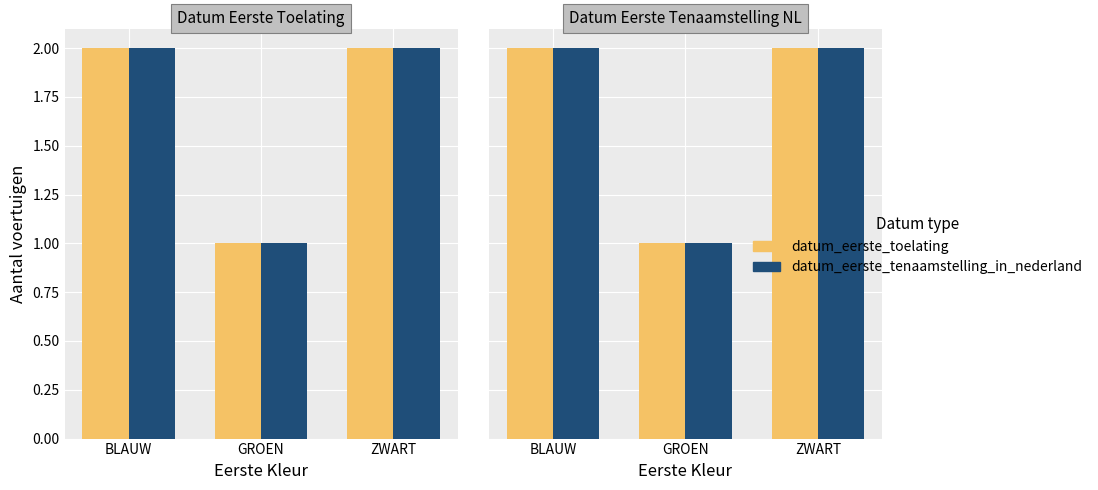

What is the difference between the maximum and minimum values in the datum_eerste_toelating series?

1